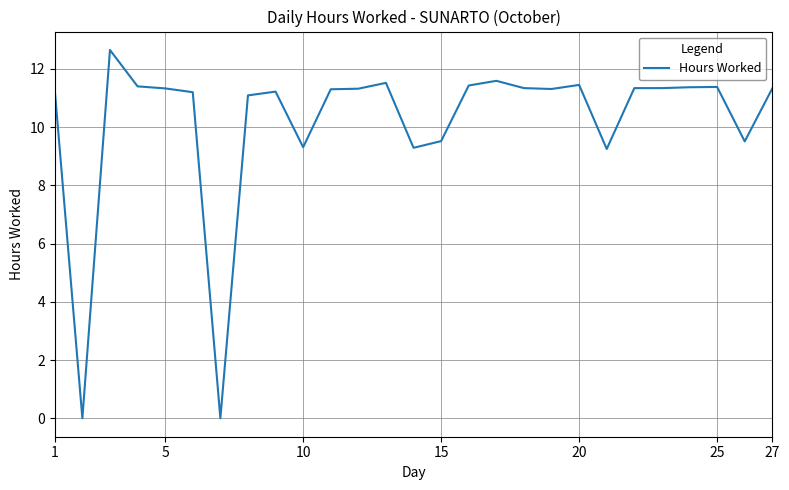

True or false: the data has more than 2 interior local peaks.

True